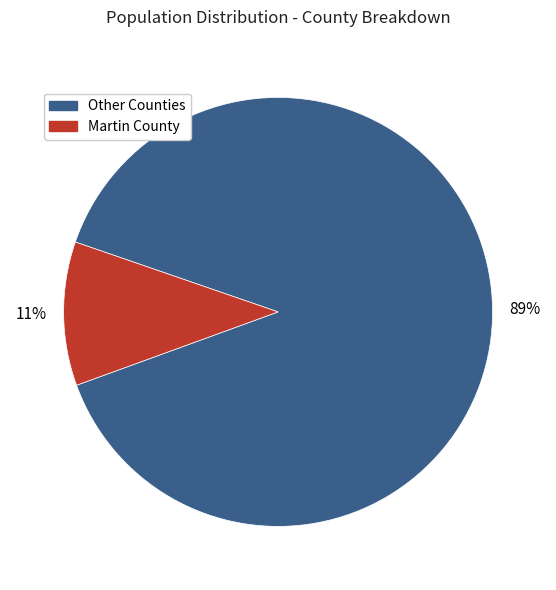

Which has a higher value, Other Counties or Martin County?

Other Counties